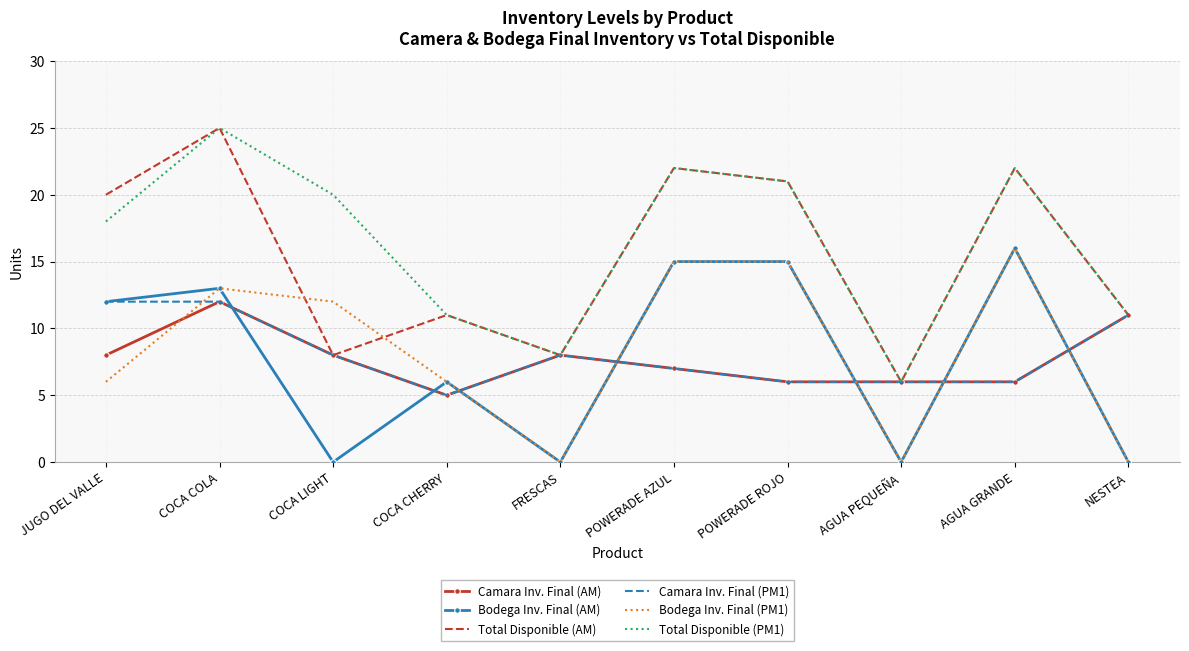

At which category is the sum across all series the highest?

COCA COLA